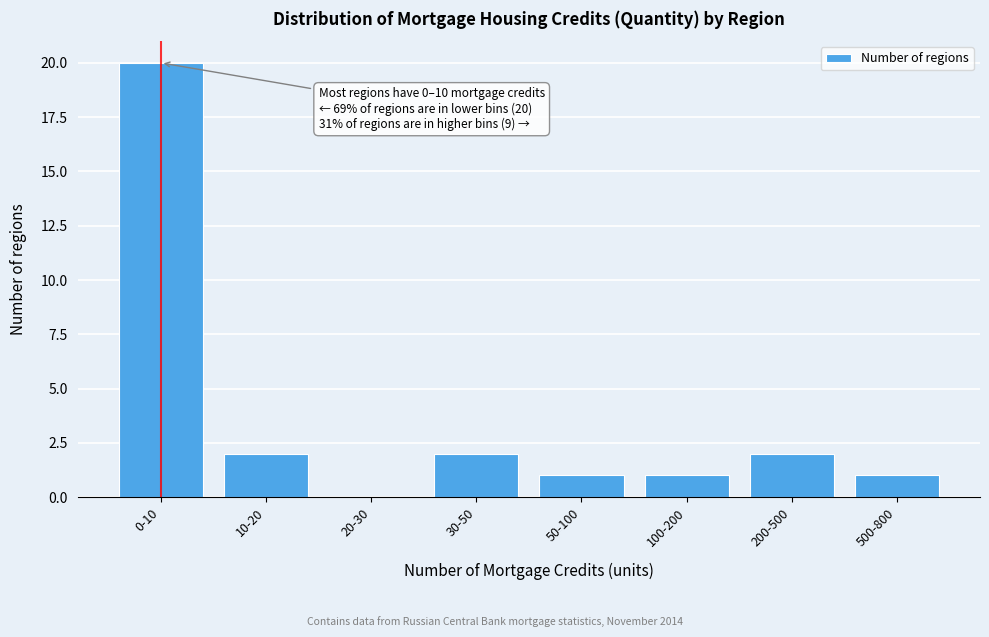

Reading right to left, extract all data points from this chart.

500-800=1	200-500=2	100-200=1	50-100=1	30-50=2	20-30=0	10-20=2	0-10=20